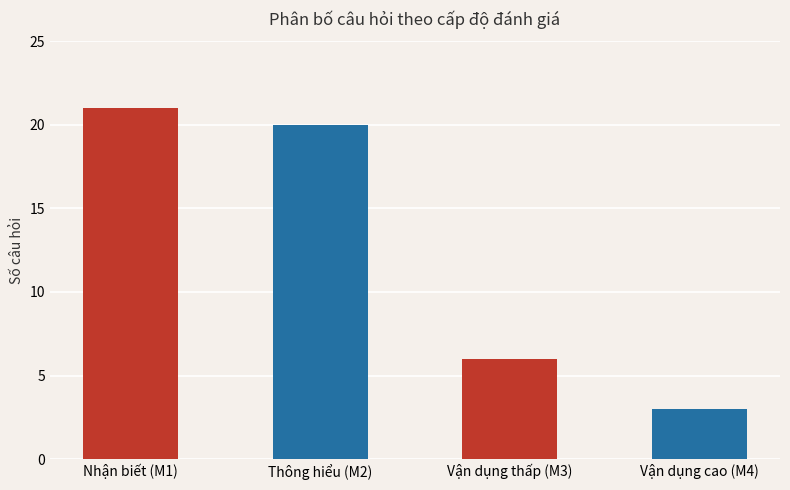

At which category does the chart reach its minimum across all series?

Vận dụng cao (M4)